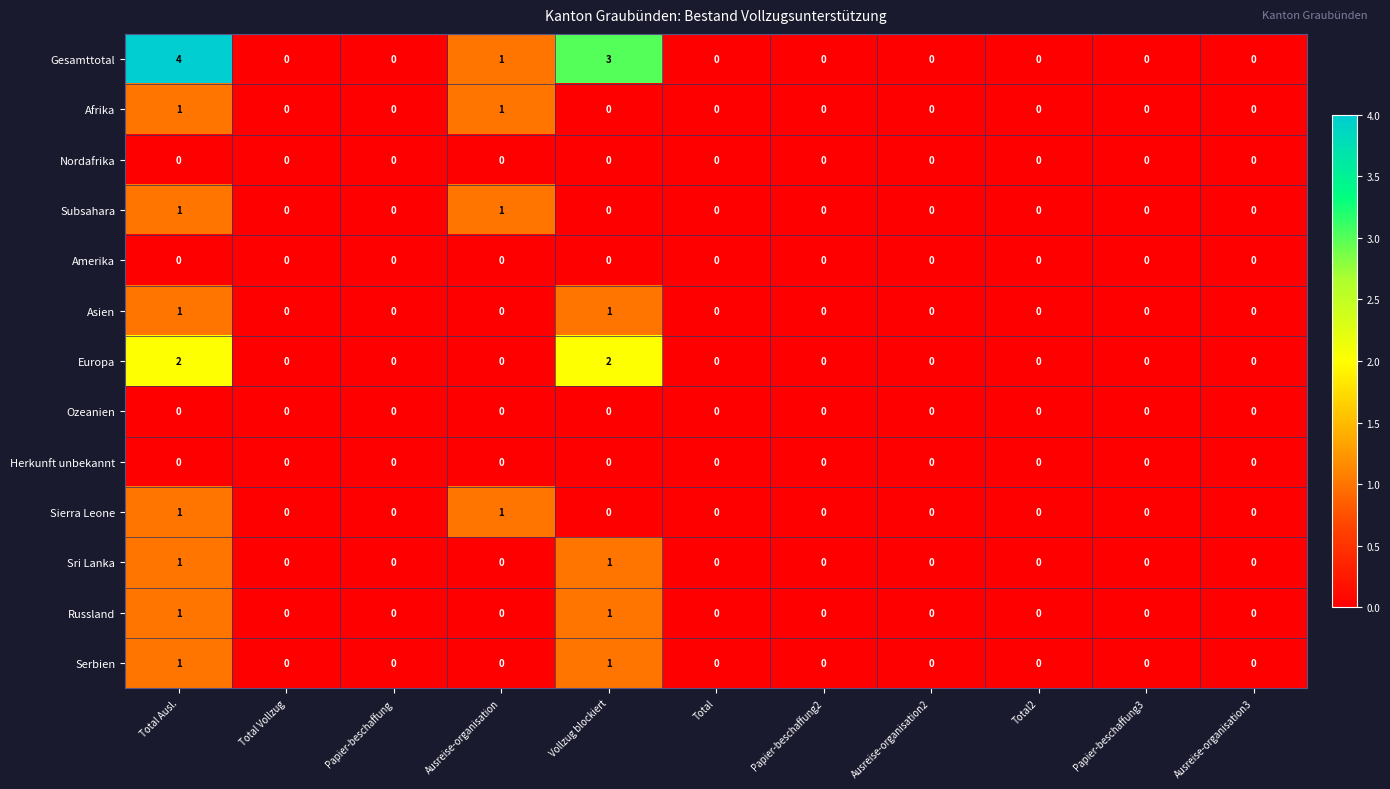

Which label corresponds to the largest value in the chart?

Total Ausl.